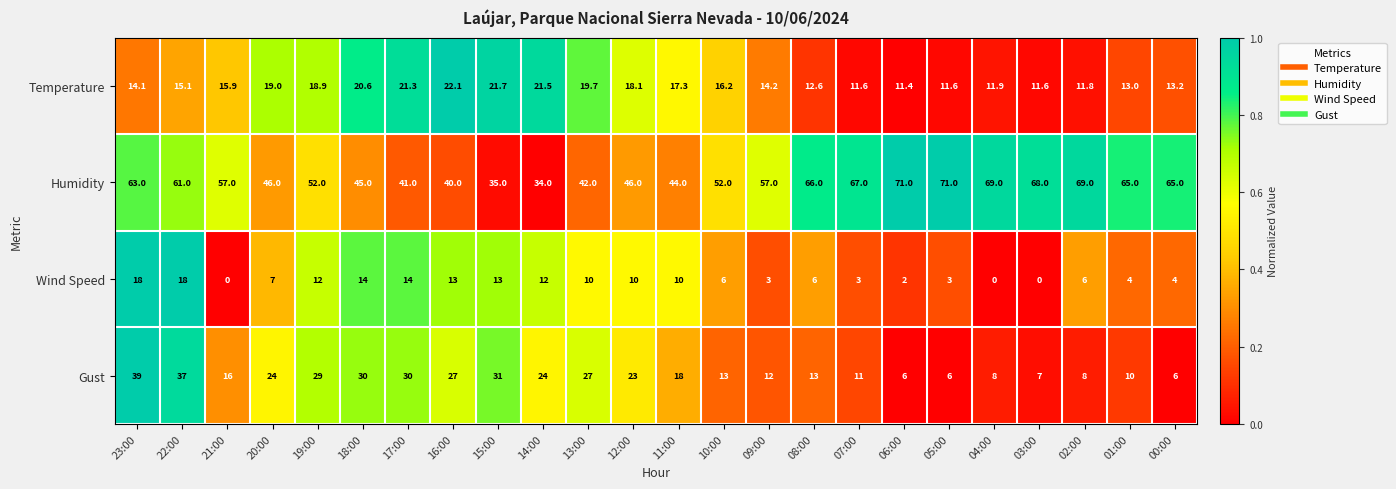

What is the greatest value displayed?

71.0